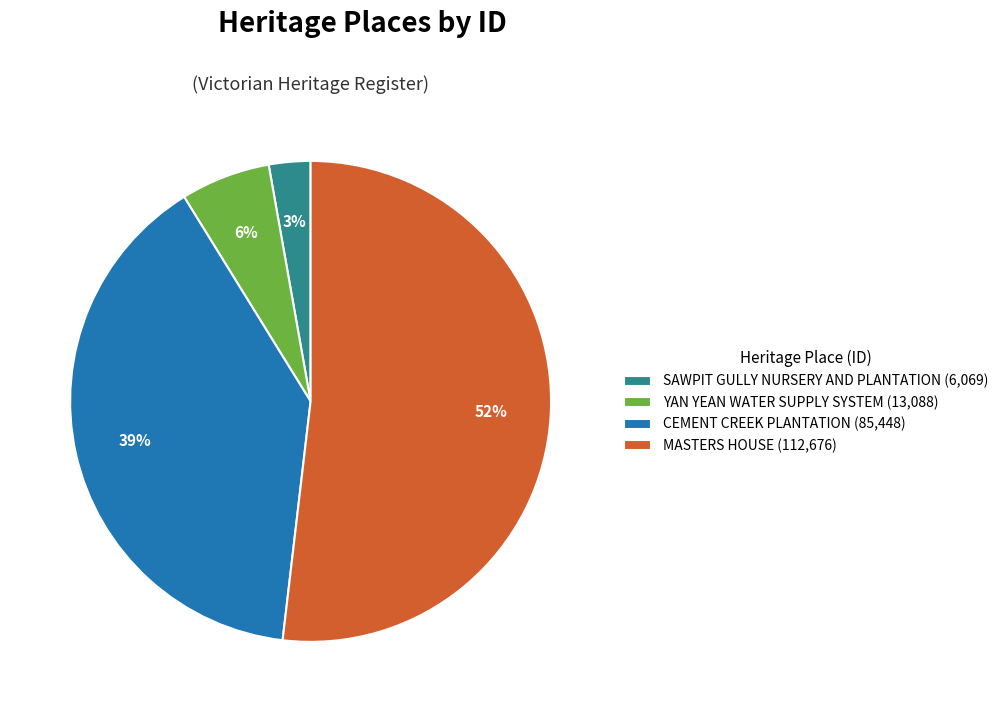

Between CEMENT CREEK PLANTATION and MASTERS HOUSE, which is larger?

MASTERS HOUSE